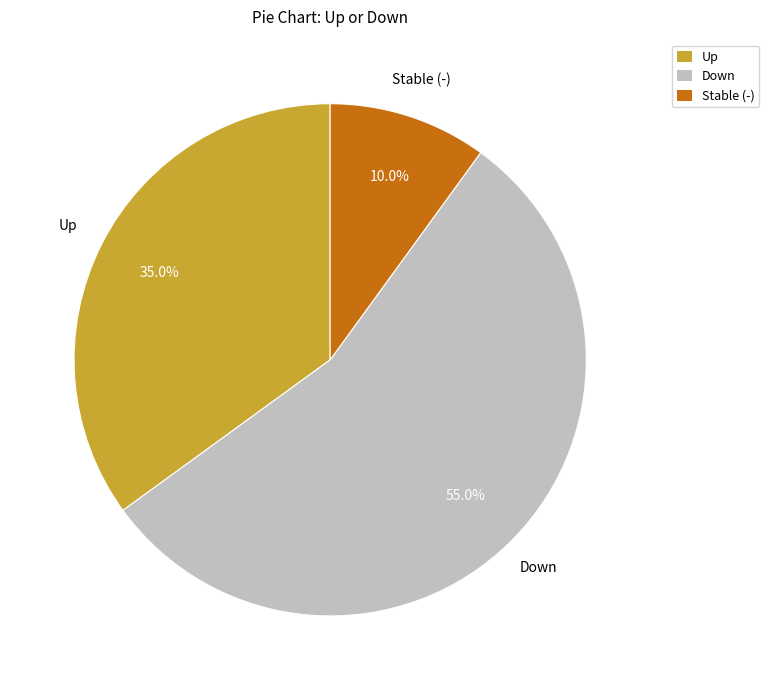

Does any single category account for the majority?

Yes